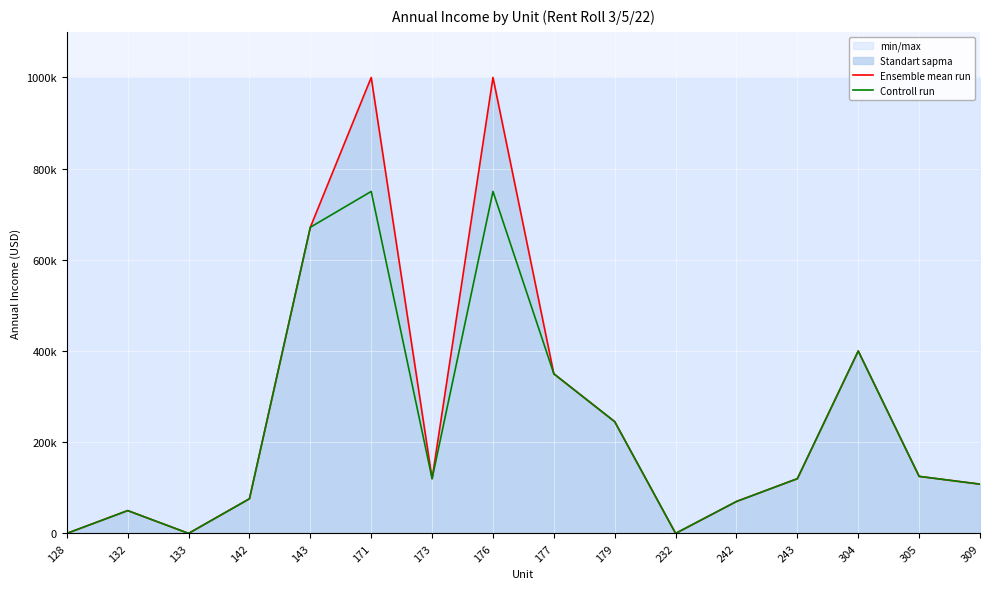

What is the difference between the Ensemble mean run values at 304 and 142?

324000